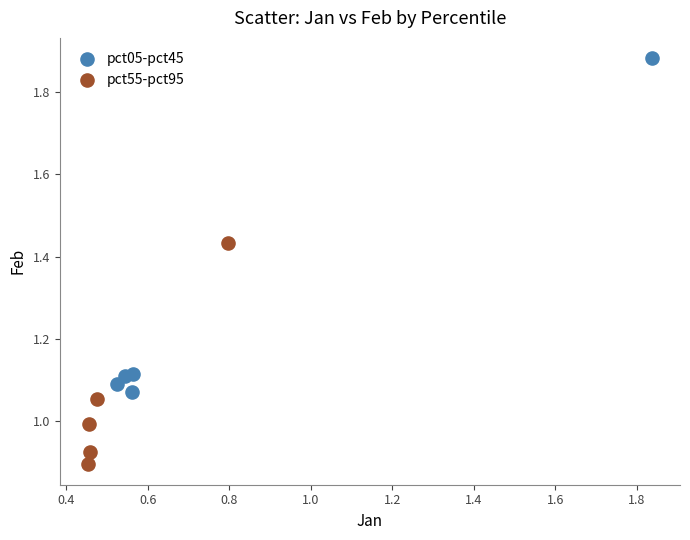

Which series contains the highest Y value?

pct05-pct45